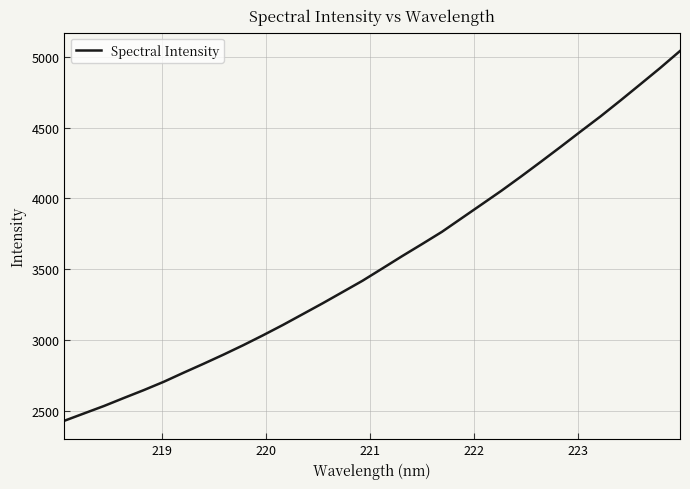

What is the maximum value shown in the chart?

5042.4